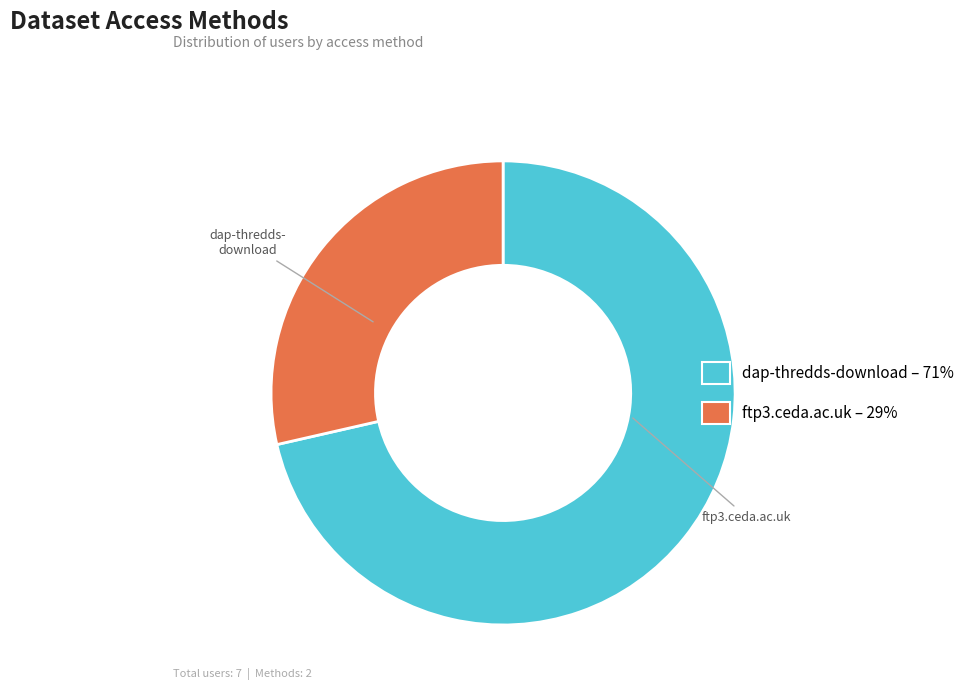

Is there any slice that represents more than half of the pie?

Yes